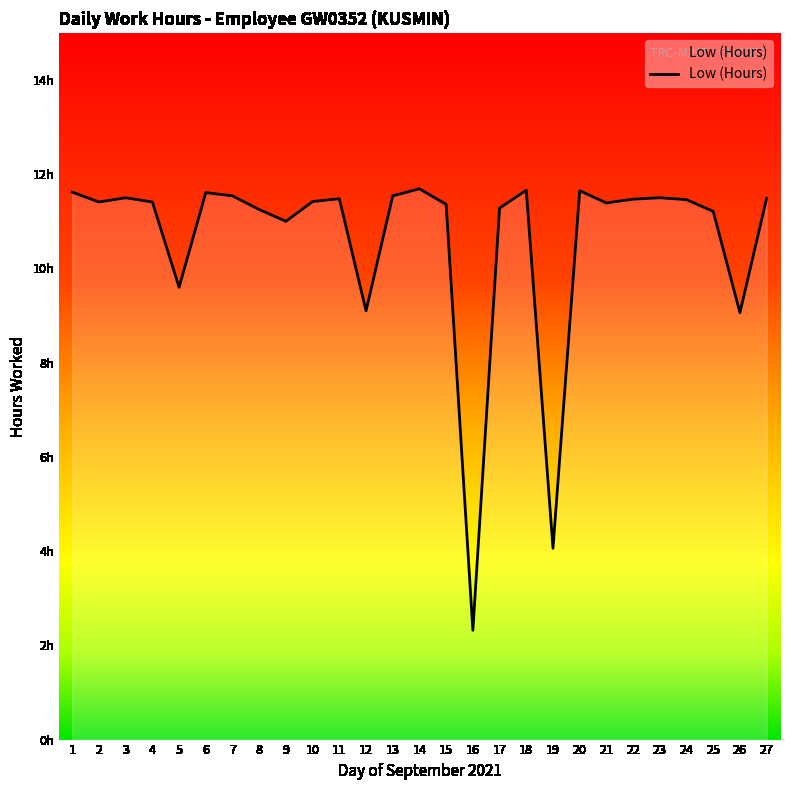

Reading left to right, what are all the values shown in this chart?

11.6	11.4	11.5	11.4	9.6	11.6	11.5	11.2	11.0	11.4	11.5	9.1	11.5	11.7	11.4	2.3	11.3	11.7	4.1	11.7	11.4	11.5	11.5	11.5	11.2	9.1	11.5